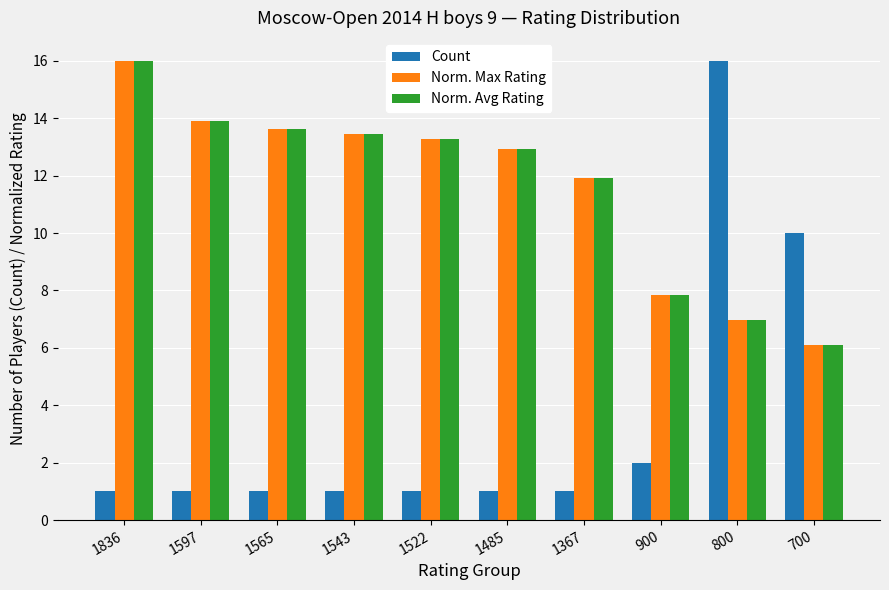

Is the value of Count at 1485 greater than the value of Norm. Avg Rating at 700?

No